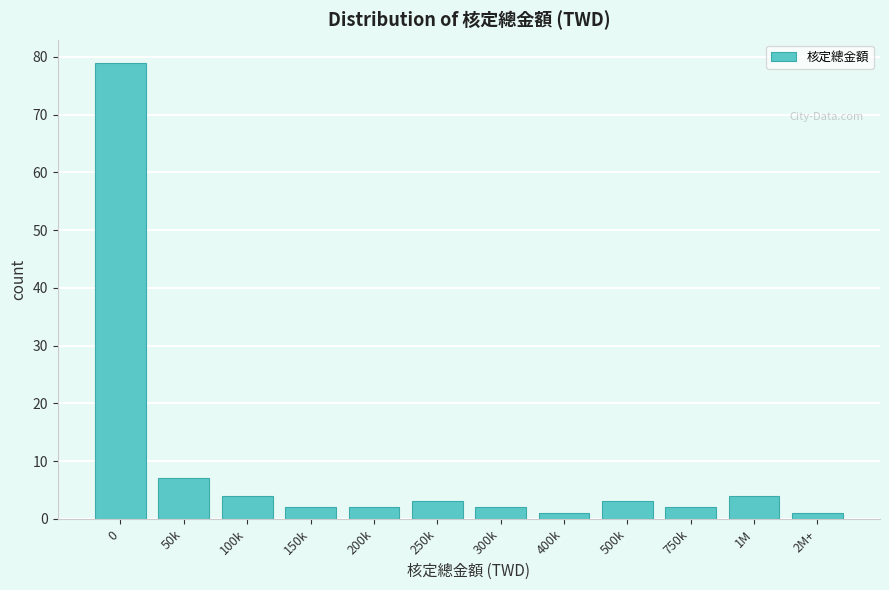

Reading right to left, extract all data points from this chart.

1	4	2	3	1	2	3	2	2	4	7	79